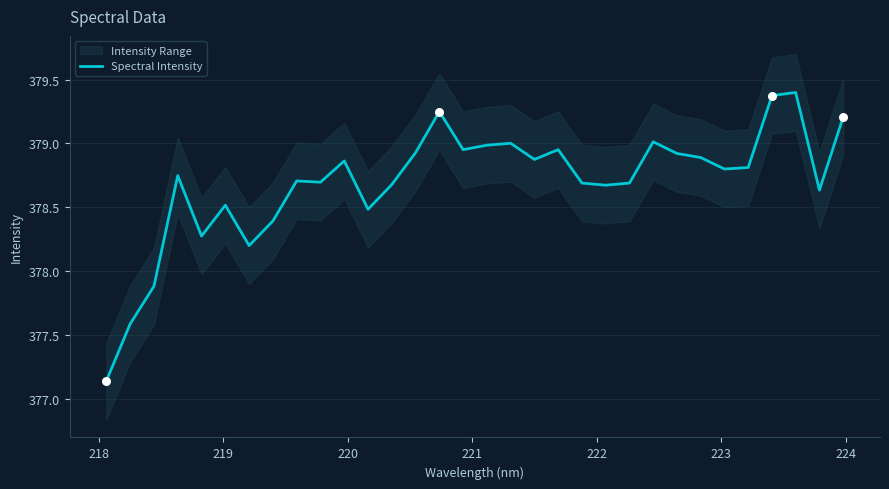

What is the maximum value for Spectral Intensity?

379.4